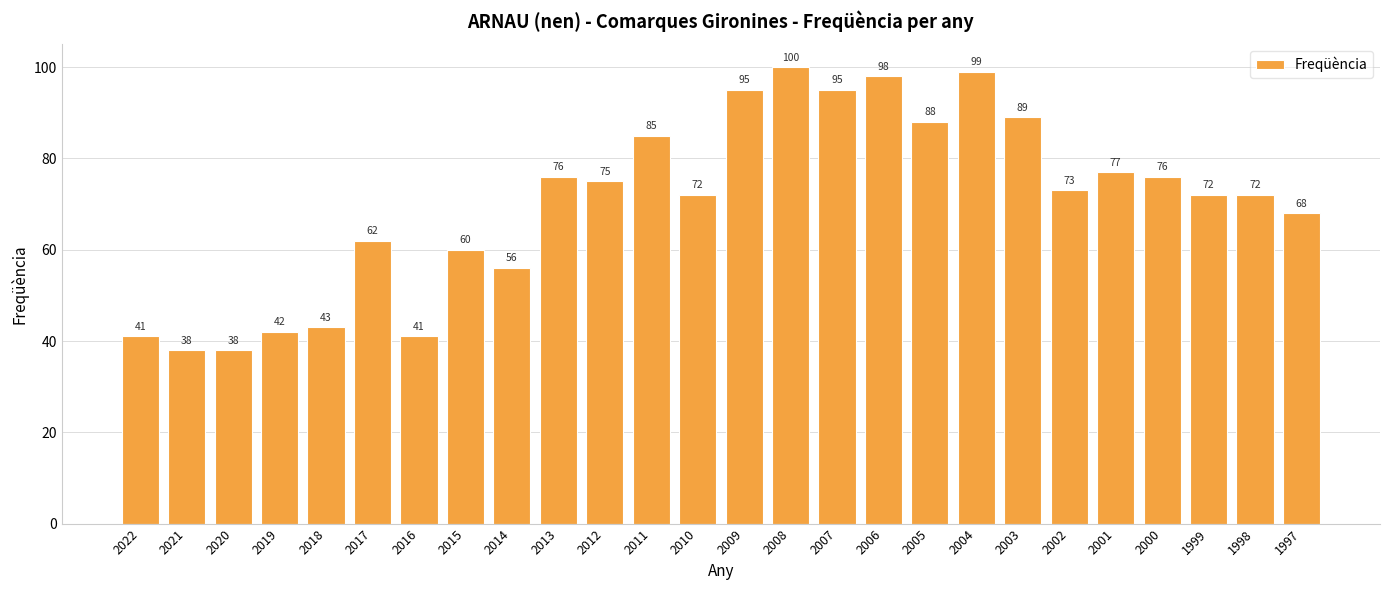

Does the chart contain any negative values?

No